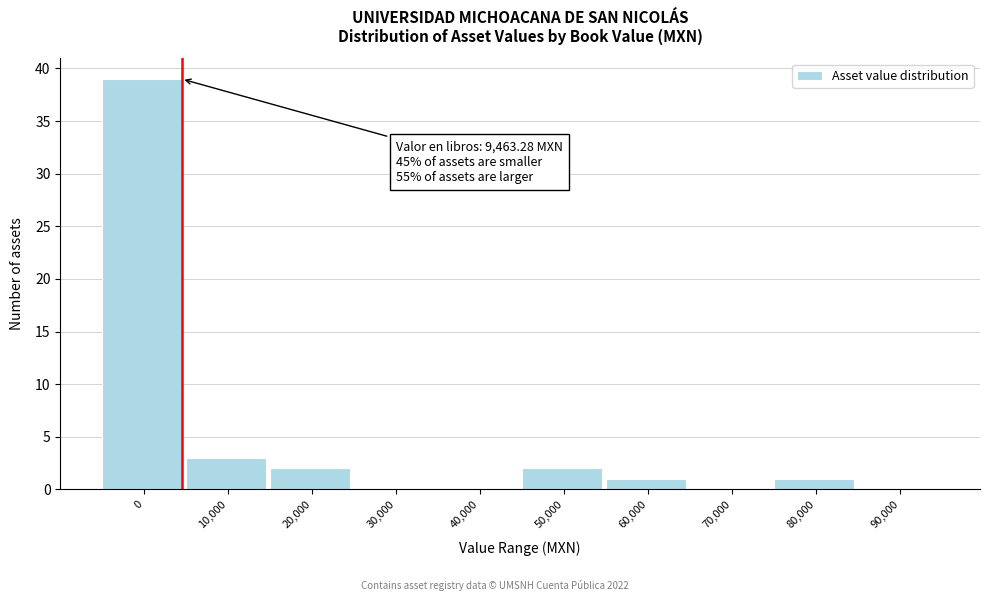

Reading left to right, what are all the values shown in this chart?

0=39	10,000=3	20,000=2	30,000=0	40,000=0	50,000=2	60,000=1	70,000=0	80,000=1	90,000=0